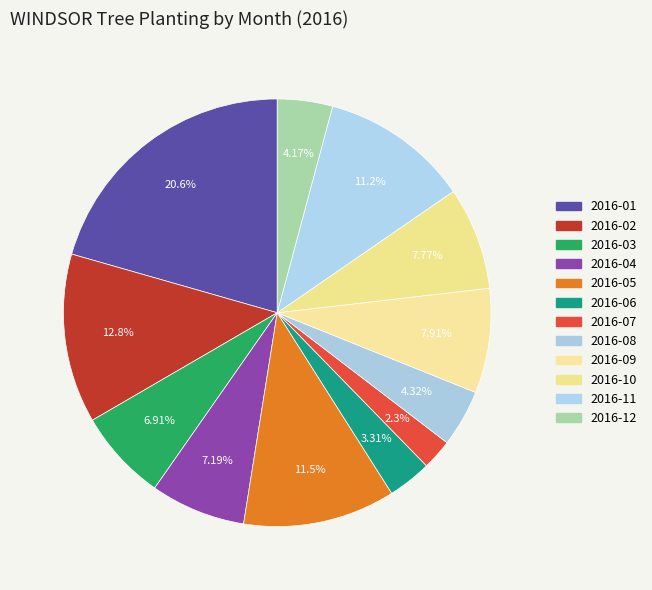

Does any single category account for the majority?

No